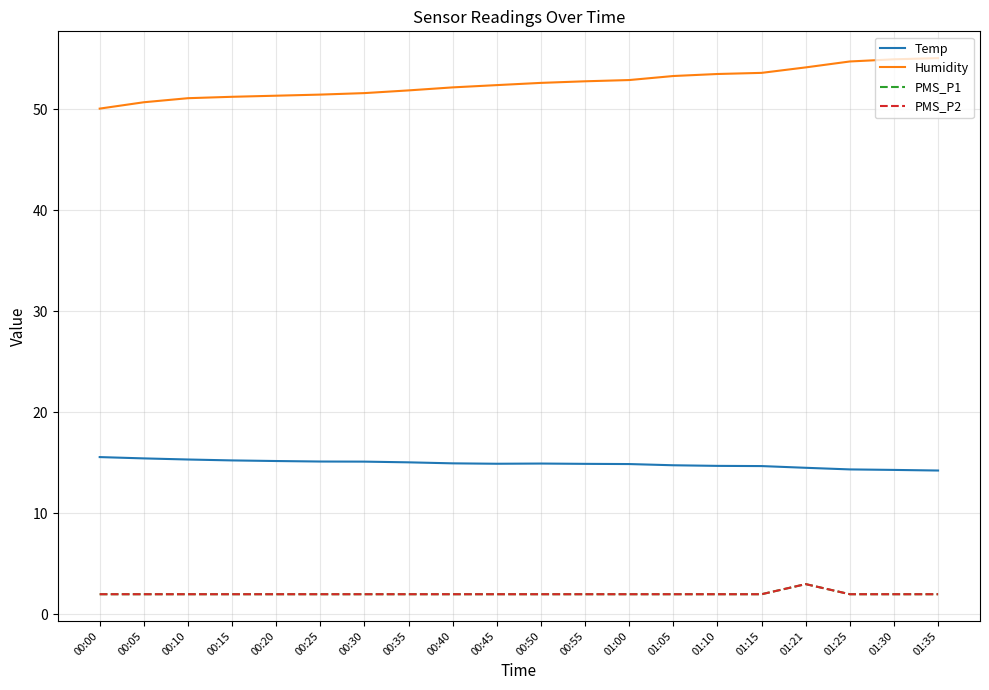

Does the chart have visible grid lines?

Yes